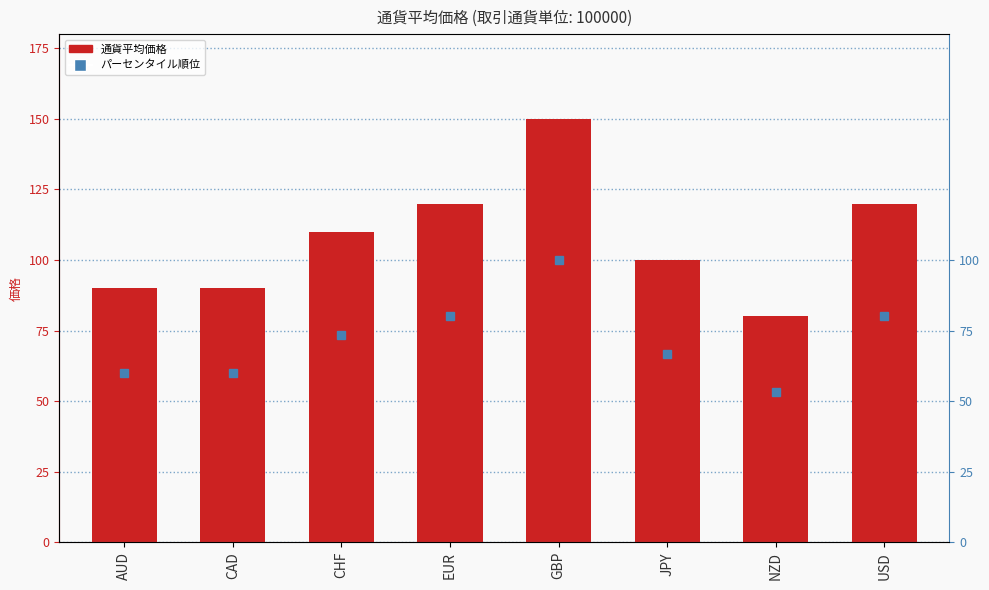

Does the chart contain any negative values?

No